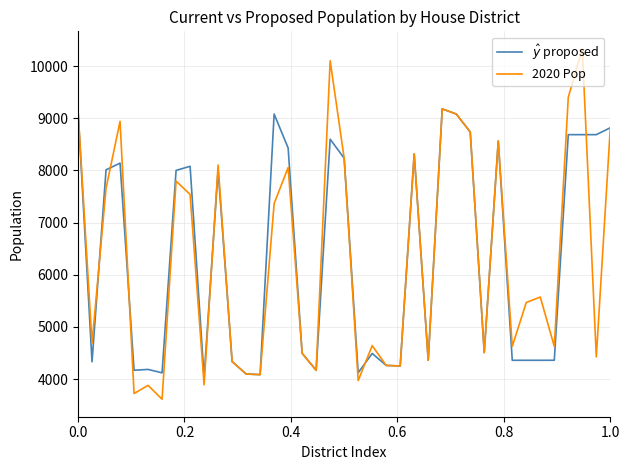

Which series has the largest range (max minus min)?

2020 Pop